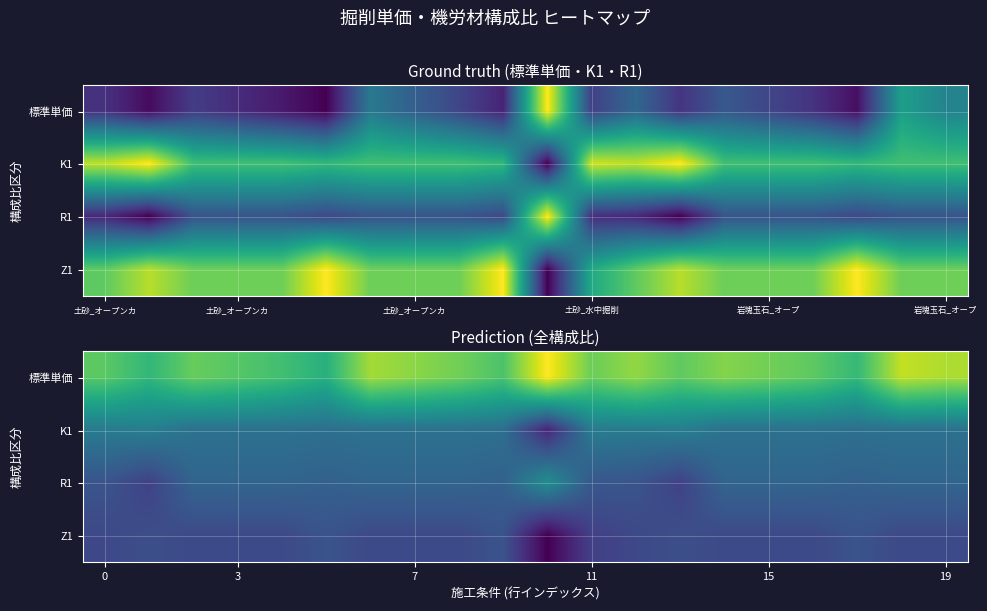

What is the spread (max minus min) of values at 6?

3.3